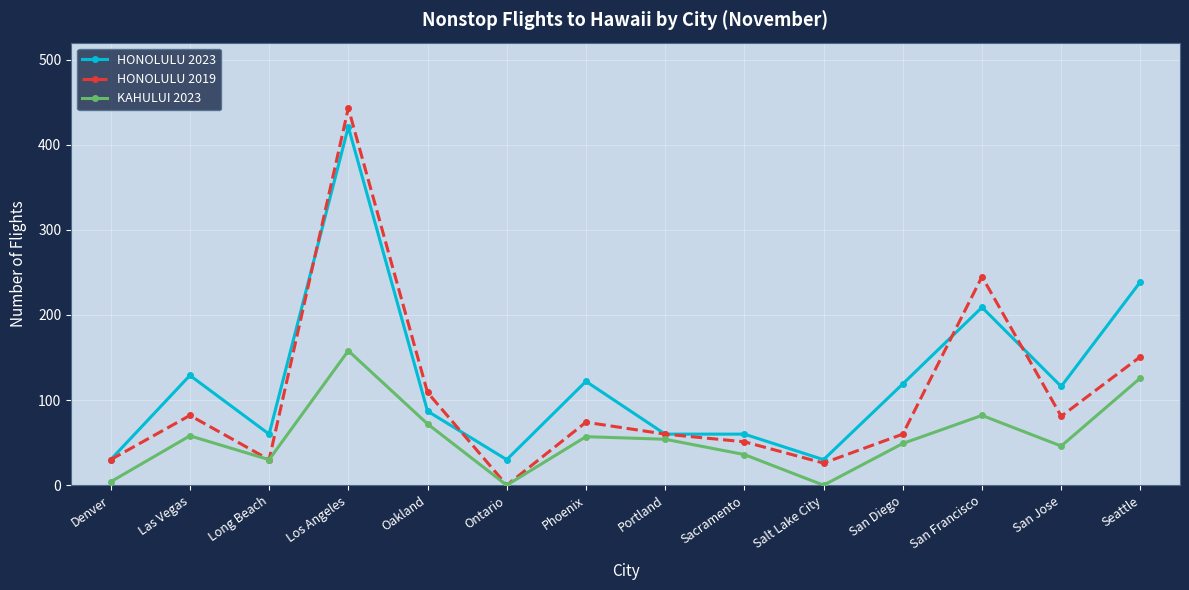

Is it true that HONOLULU 2023 equals 87 at Oakland?

True